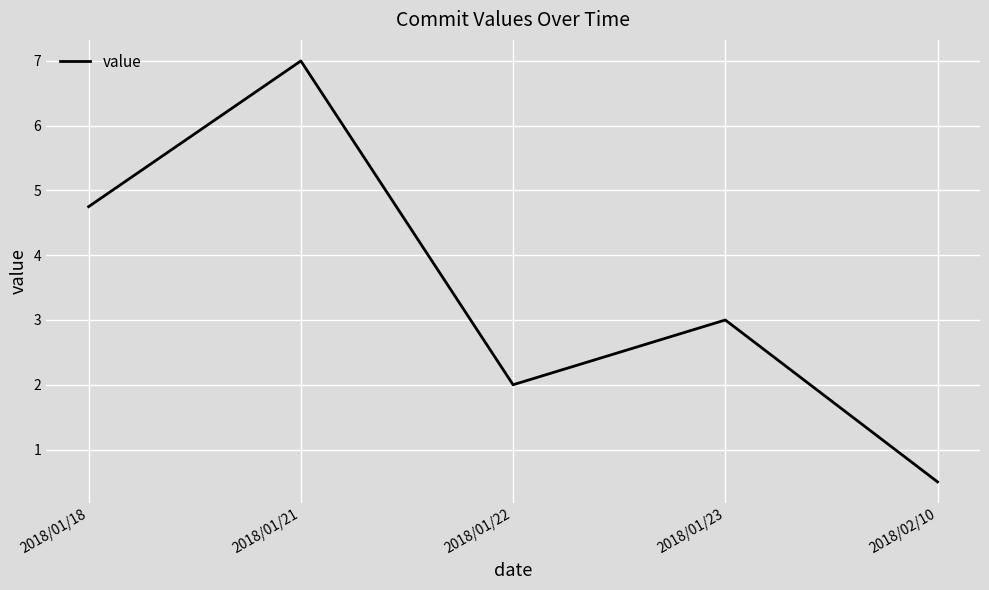

What is the approximate value at 2018/01/22?

2.0